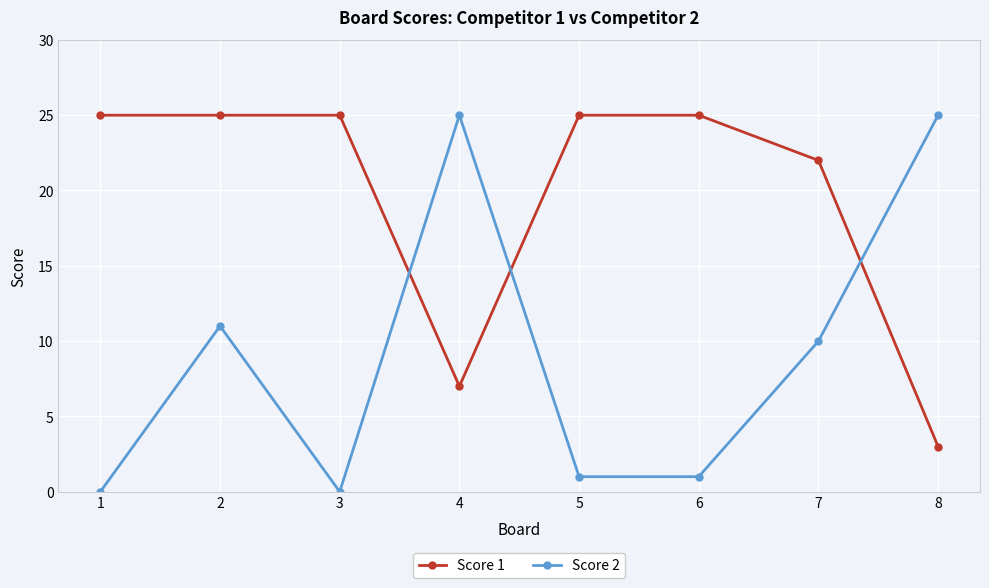

Where is the first local maximum for Score 2?

2